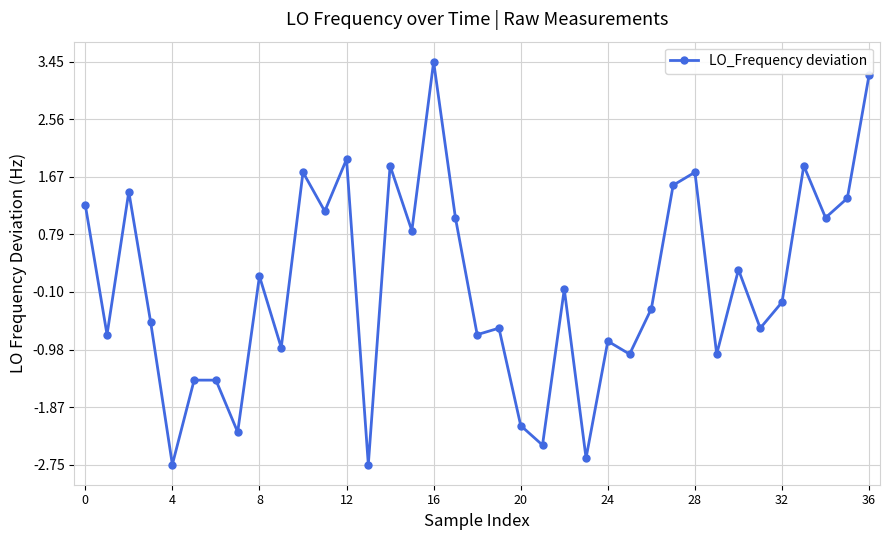

How many data points does each series have?

37